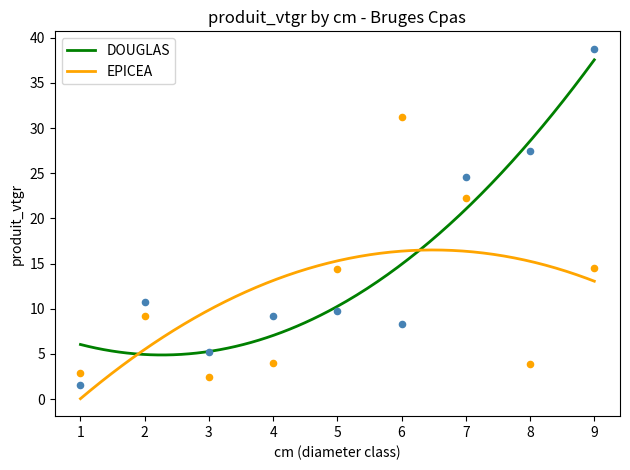

What is the total value across all series at 2?

19.9